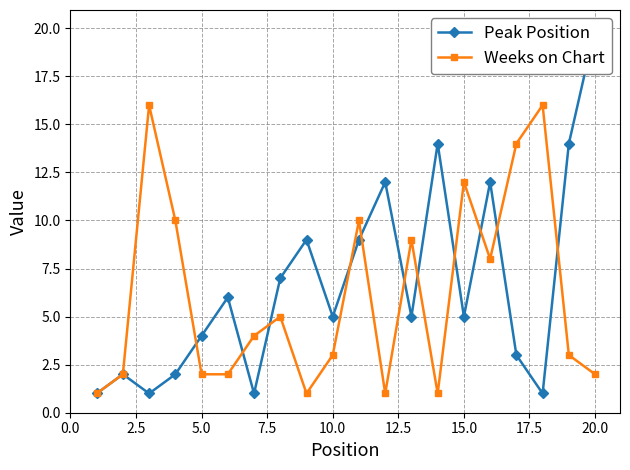

How many interior local peaks does the Weeks on Chart series have?

6